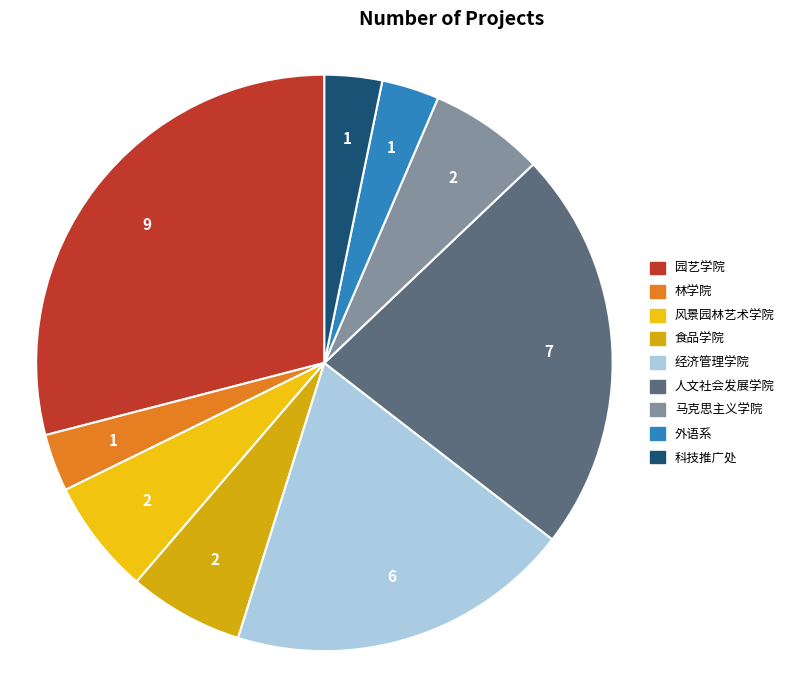

Does any single category account for the majority?

No